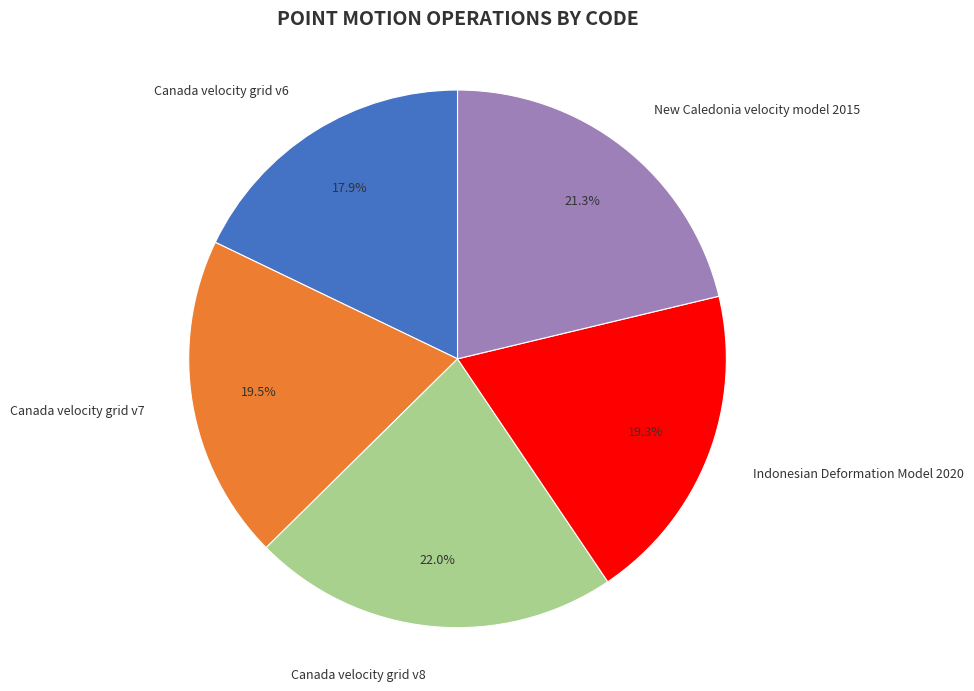

Count the number of slices in the pie.

5